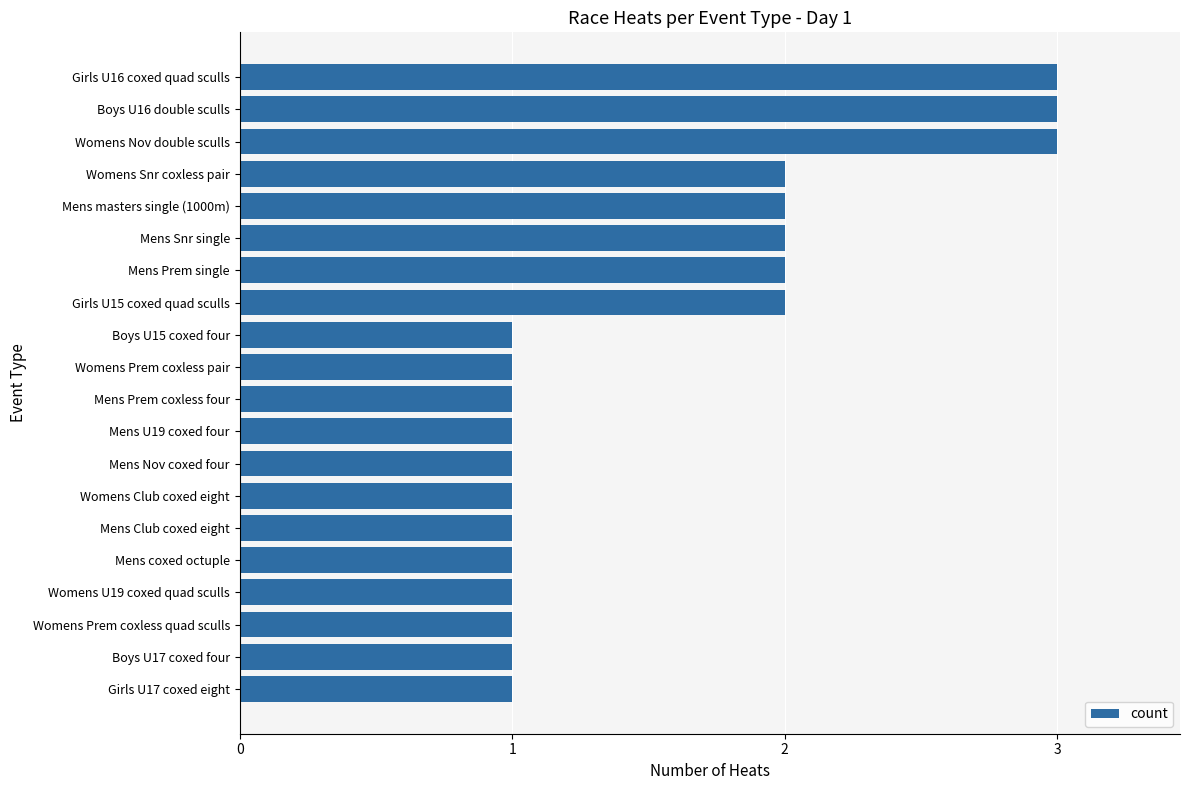

What is the maximum value shown in the chart?

3